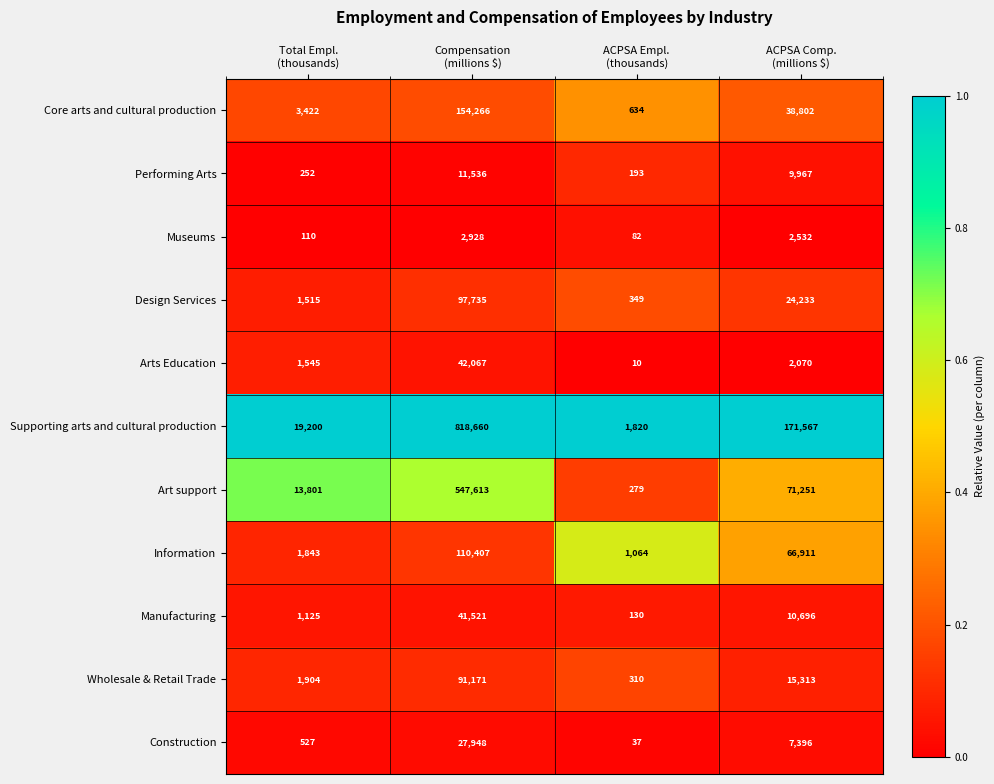

What is the difference between the second highest and minimum values in the Core arts and cultural production series?

38168